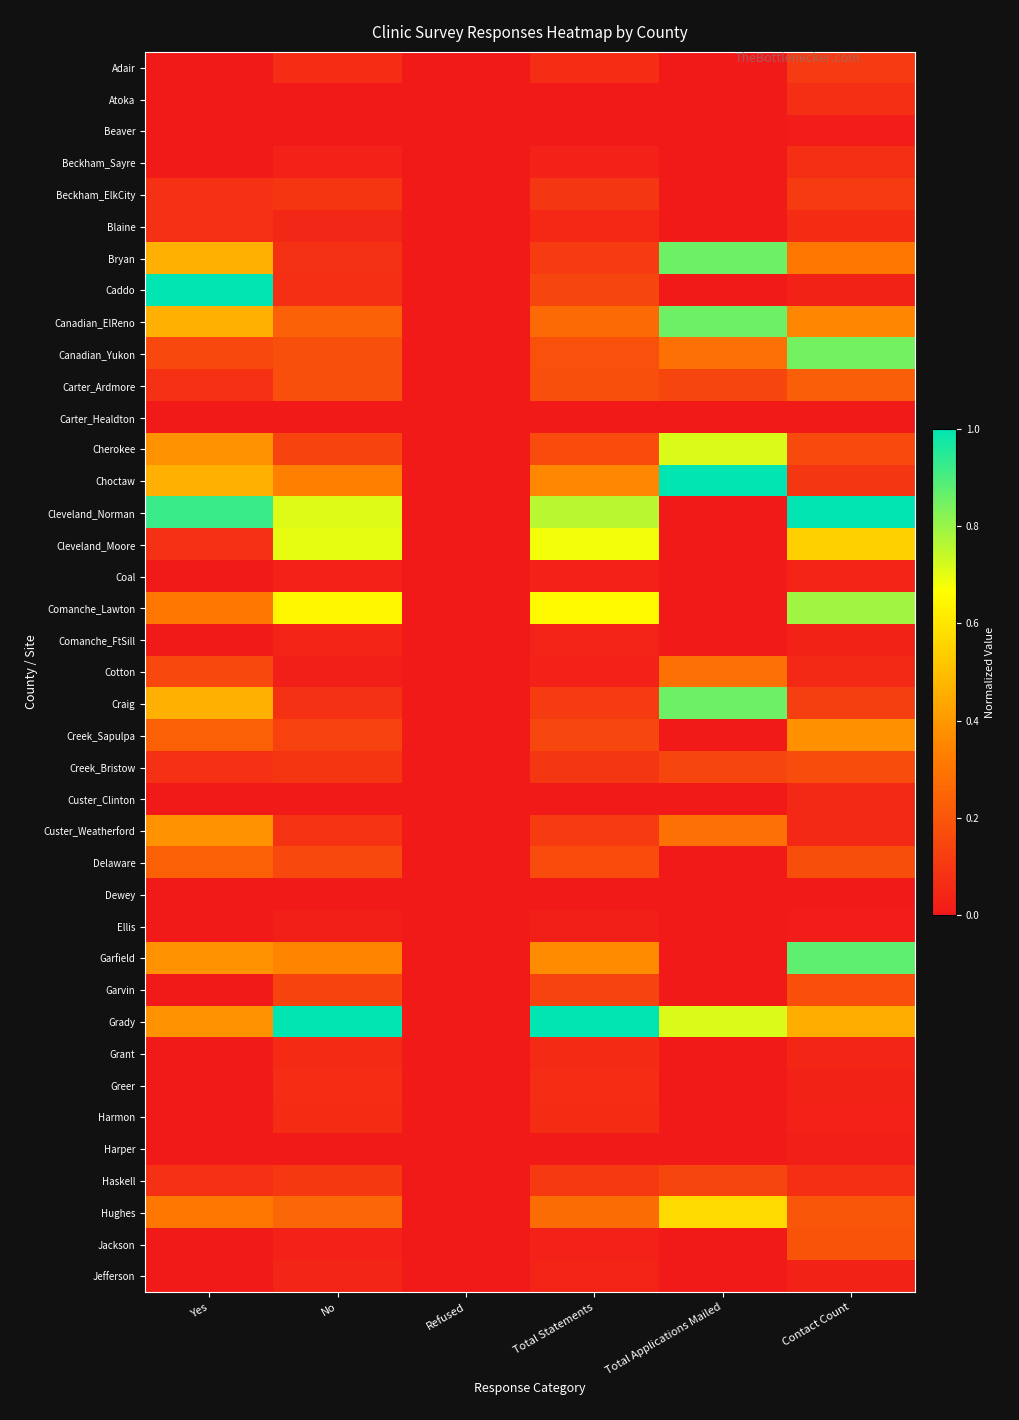

Reading left to right, transcribe all the data shown in this chart.

Adair: Yes=0.0	No=0.1	Refused=0.0	Total Statements=0.1	Total Applications Mailed=0.0	Contact Count=0.1
Atoka: Yes=0.0	No=0.0	Refused=0.0	Total Statements=0.0	Total Applications Mailed=0.0	Contact Count=0.1
Beaver: Yes=0.0	No=0.0	Refused=0.0	Total Statements=0.0	Total Applications Mailed=0.0	Contact Count=0.0
Beckham_Sayre: Yes=0.0	No=0.0	Refused=0.0	Total Statements=0.0	Total Applications Mailed=0.0	Contact Count=0.1
Beckham_ElkCity: Yes=0.1	No=0.1	Refused=0.0	Total Statements=0.1	Total Applications Mailed=0.0	Contact Count=0.1
Blaine: Yes=0.1	No=0.0	Refused=0.0	Total Statements=0.0	Total Applications Mailed=0.0	Contact Count=0.1
Bryan: Yes=0.5	No=0.1	Refused=0.0	Total Statements=0.1	Total Applications Mailed=0.9	Contact Count=0.3
Caddo: Yes=1.0	No=0.1	Refused=0.0	Total Statements=0.1	Total Applications Mailed=0.0	Contact Count=0.0
Canadian_ElReno: Yes=0.5	No=0.2	Refused=0.0	Total Statements=0.3	Total Applications Mailed=0.9	Contact Count=0.4
Canadian_Yukon: Yes=0.2	No=0.2	Refused=0.0	Total Statements=0.2	Total Applications Mailed=0.3	Contact Count=0.8
Carter_Ardmore: Yes=0.1	No=0.2	Refused=0.0	Total Statements=0.2	Total Applications Mailed=0.1	Contact Count=0.2
Carter_Healdton: Yes=0.0	No=0.0	Refused=0.0	Total Statements=0.0	Total Applications Mailed=0.0	Contact Count=0.0
Cherokee: Yes=0.4	No=0.1	Refused=0.0	Total Statements=0.2	Total Applications Mailed=0.7	Contact Count=0.2
Choctaw: Yes=0.5	No=0.3	Refused=0.0	Total Statements=0.4	Total Applications Mailed=1.0	Contact Count=0.1
Cleveland_Norman: Yes=0.9	No=0.7	Refused=0.0	Total Statements=0.8	Total Applications Mailed=0.0	Contact Count=1.0
Cleveland_Moore: Yes=0.1	No=0.7	Refused=0.0	Total Statements=0.7	Total Applications Mailed=0.0	Contact Count=0.5
Coal: Yes=0.0	No=0.0	Refused=0.0	Total Statements=0.0	Total Applications Mailed=0.0	Contact Count=0.0
Comanche_Lawton: Yes=0.3	No=0.6	Refused=0.0	Total Statements=0.7	Total Applications Mailed=0.0	Contact Count=0.8
Comanche_FtSill: Yes=0.0	No=0.0	Refused=0.0	Total Statements=0.0	Total Applications Mailed=0.0	Contact Count=0.0
Cotton: Yes=0.2	No=0.0	Refused=0.0	Total Statements=0.0	Total Applications Mailed=0.3	Contact Count=0.1
Craig: Yes=0.5	No=0.1	Refused=0.0	Total Statements=0.1	Total Applications Mailed=0.9	Contact Count=0.1
Creek_Sapulpa: Yes=0.2	No=0.1	Refused=0.0	Total Statements=0.1	Total Applications Mailed=0.0	Contact Count=0.4
Creek_Bristow: Yes=0.1	No=0.1	Refused=0.0	Total Statements=0.1	Total Applications Mailed=0.1	Contact Count=0.2
Custer_Clinton: Yes=0.0	No=0.0	Refused=0.0	Total Statements=0.0	Total Applications Mailed=0.0	Contact Count=0.1
Custer_Weatherford: Yes=0.4	No=0.1	Refused=0.0	Total Statements=0.1	Total Applications Mailed=0.3	Contact Count=0.1
Delaware: Yes=0.2	No=0.2	Refused=0.0	Total Statements=0.2	Total Applications Mailed=0.0	Contact Count=0.2
Dewey: Yes=0.0	No=0.0	Refused=0.0	Total Statements=0.0	Total Applications Mailed=0.0	Contact Count=0.0
Ellis: Yes=0.0	No=0.0	Refused=0.0	Total Statements=0.0	Total Applications Mailed=0.0	Contact Count=0.0
Garfield: Yes=0.4	No=0.3	Refused=0.0	Total Statements=0.4	Total Applications Mailed=0.0	Contact Count=0.9
Garvin: Yes=0.0	No=0.1	Refused=0.0	Total Statements=0.1	Total Applications Mailed=0.0	Contact Count=0.2
Grady: Yes=0.4	No=1.0	Refused=0.0	Total Statements=1.0	Total Applications Mailed=0.7	Contact Count=0.5
Grant: Yes=0.0	No=0.1	Refused=0.0	Total Statements=0.1	Total Applications Mailed=0.0	Contact Count=0.0
Greer: Yes=0.0	No=0.1	Refused=0.0	Total Statements=0.1	Total Applications Mailed=0.0	Contact Count=0.0
Harmon: Yes=0.0	No=0.1	Refused=0.0	Total Statements=0.1	Total Applications Mailed=0.0	Contact Count=0.0
Harper: Yes=0.0	No=0.0	Refused=0.0	Total Statements=0.0	Total Applications Mailed=0.0	Contact Count=0.0
Haskell: Yes=0.1	No=0.1	Refused=0.0	Total Statements=0.1	Total Applications Mailed=0.1	Contact Count=0.1
Hughes: Yes=0.3	No=0.3	Refused=0.0	Total Statements=0.3	Total Applications Mailed=0.6	Contact Count=0.2
Jackson: Yes=0.0	No=0.0	Refused=0.0	Total Statements=0.0	Total Applications Mailed=0.0	Contact Count=0.2
Jefferson: Yes=0.0	No=0.0	Refused=0.0	Total Statements=0.0	Total Applications Mailed=0.0	Contact Count=0.0